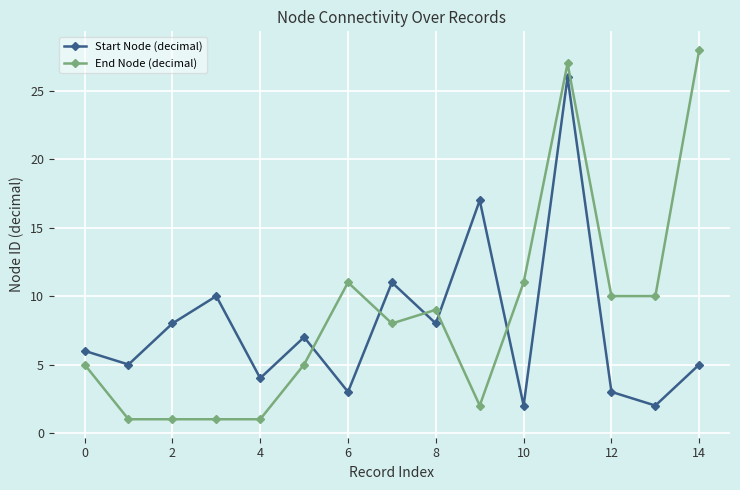

How many lines are shown in the chart?

2